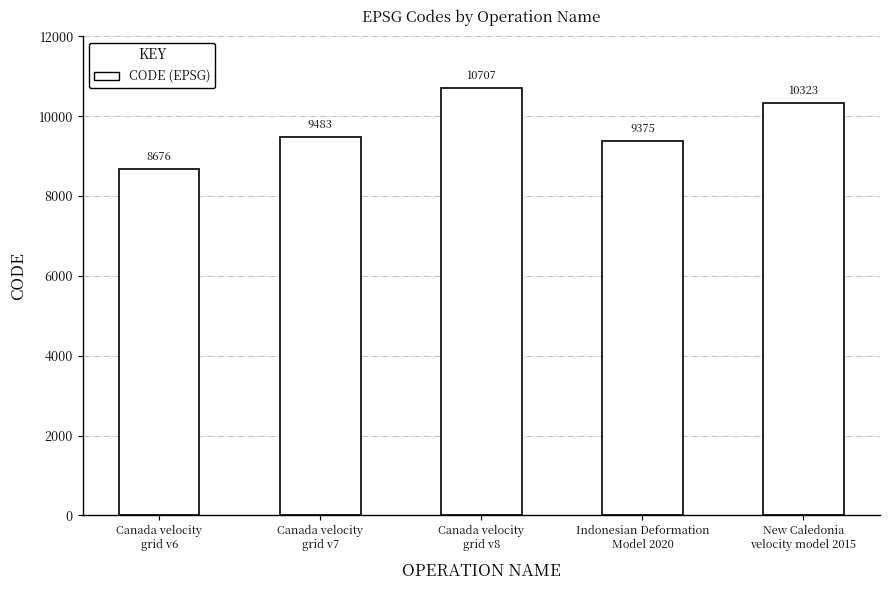

Count the number of categories in the chart.

5